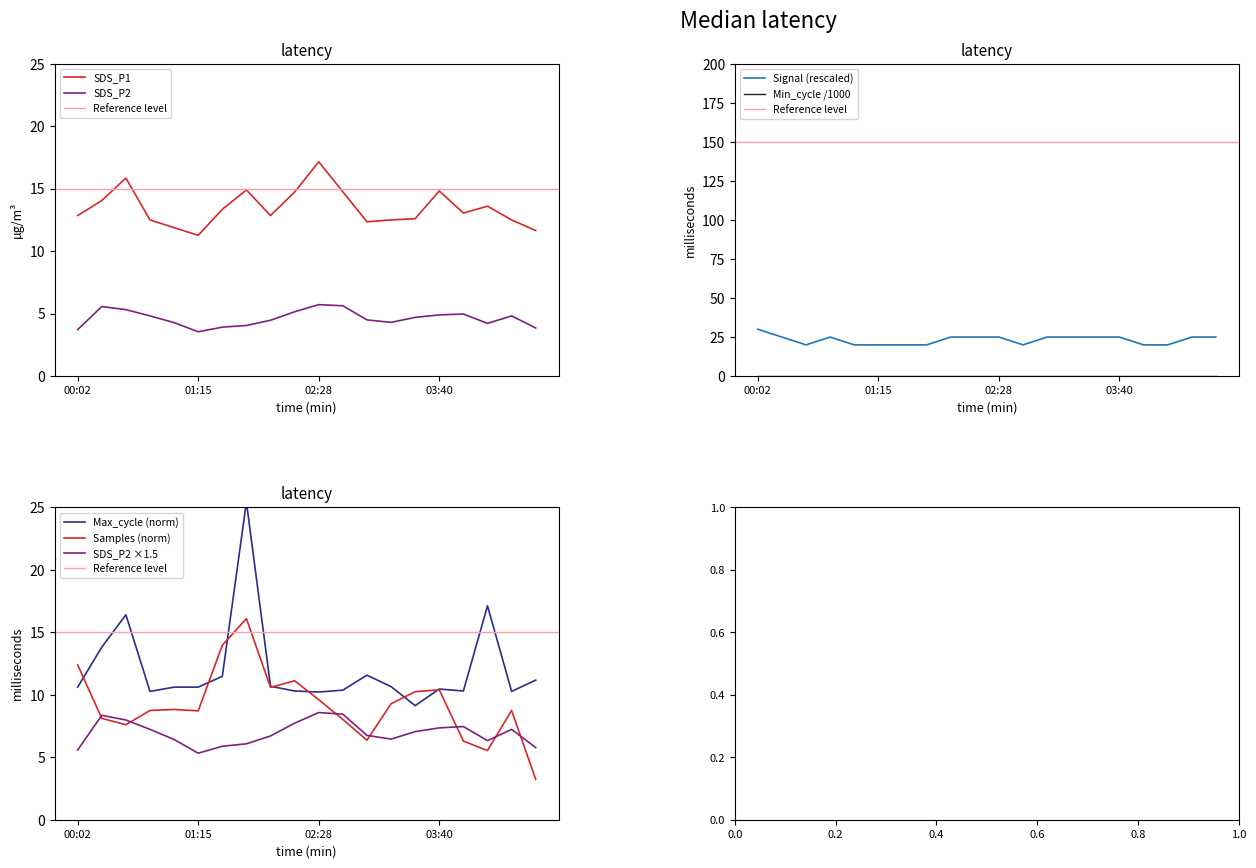

What is the difference between the highest and lowest values at 03:40?

20.1